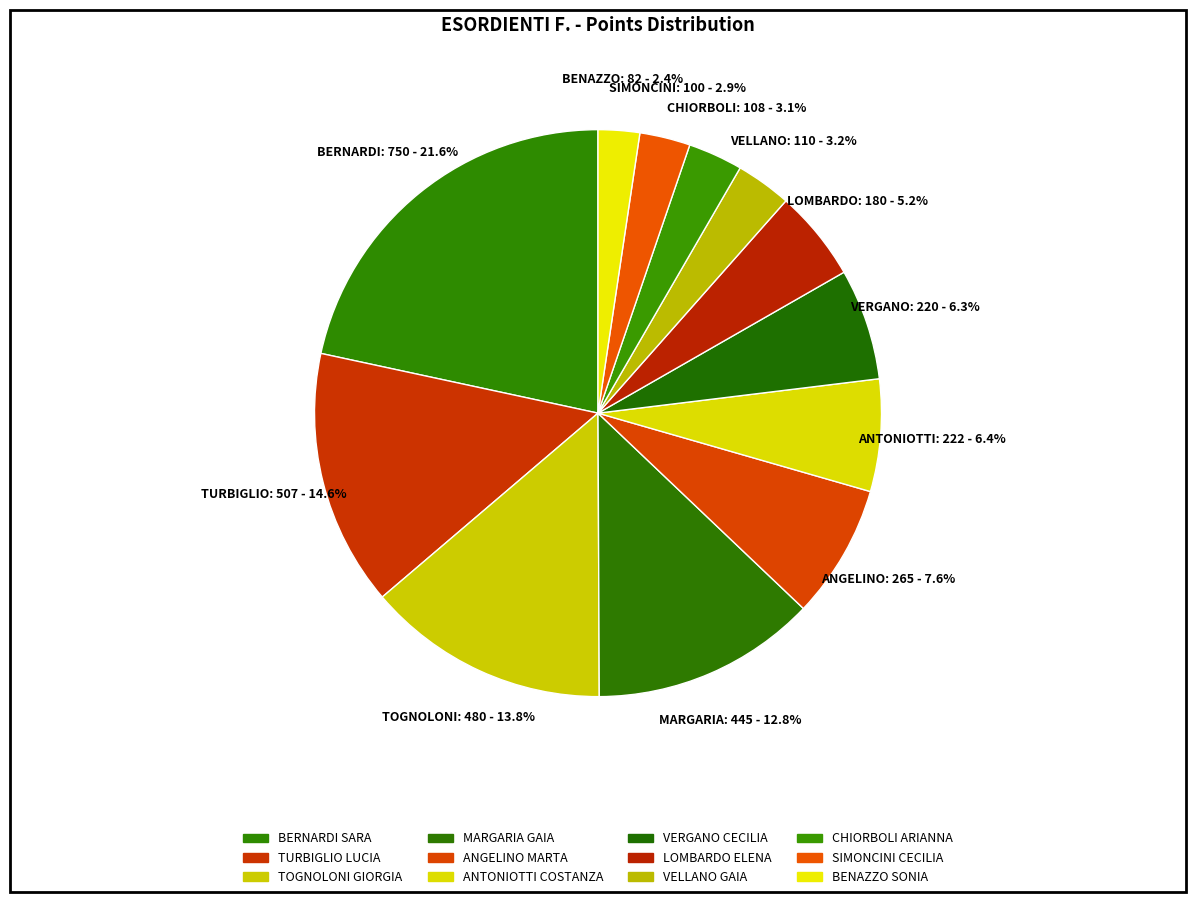

How many segments does this pie chart have?

12